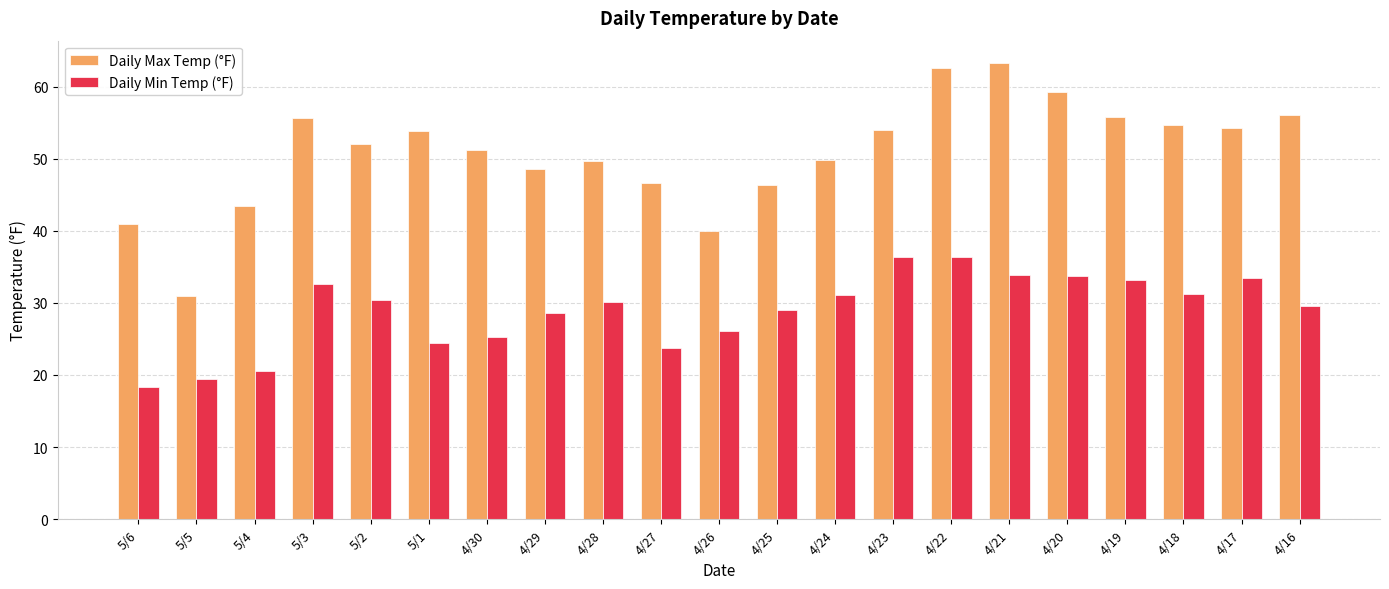

Which series has the largest total across all categories?

Daily Max Temp (°F)